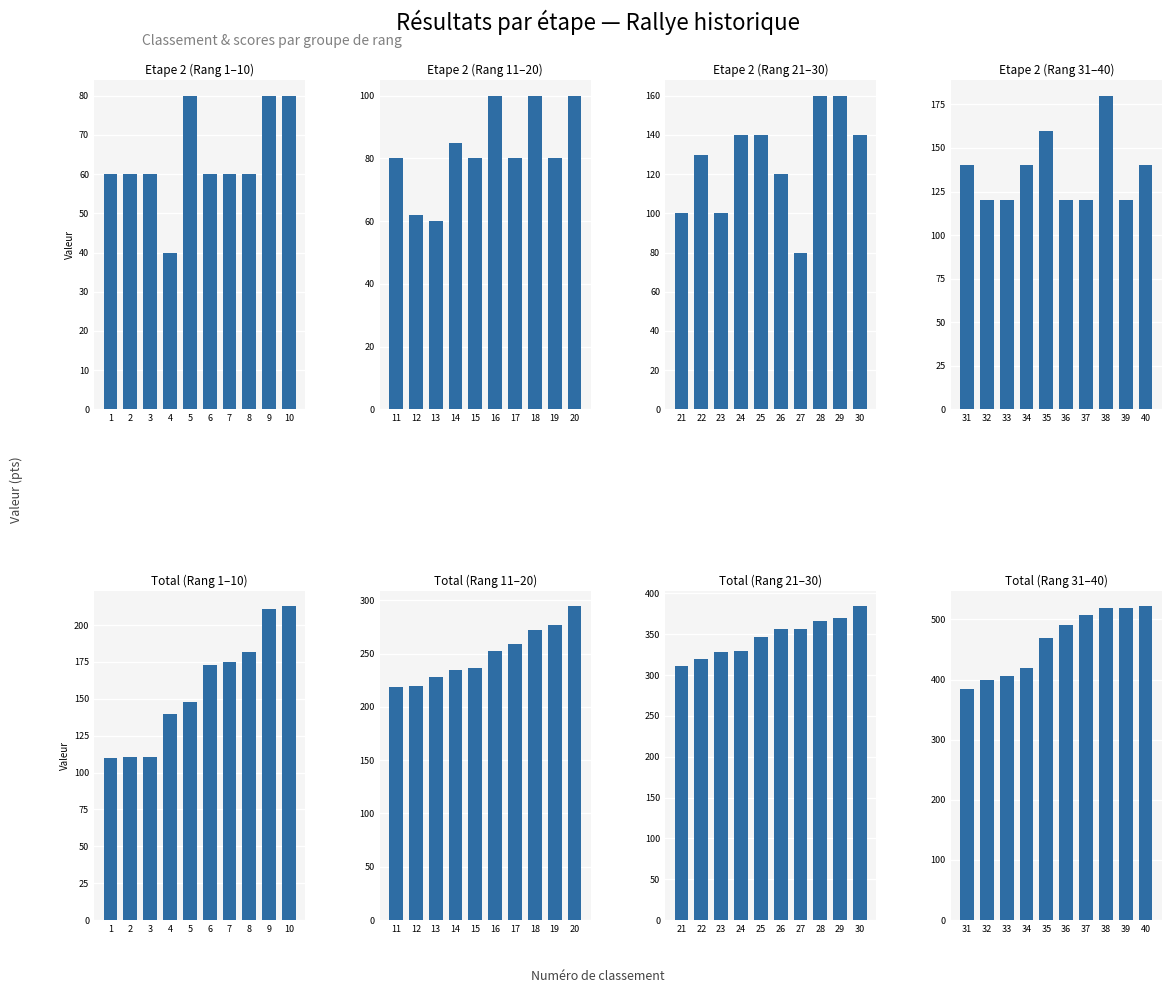

Does the chart contain stacked bars?

No